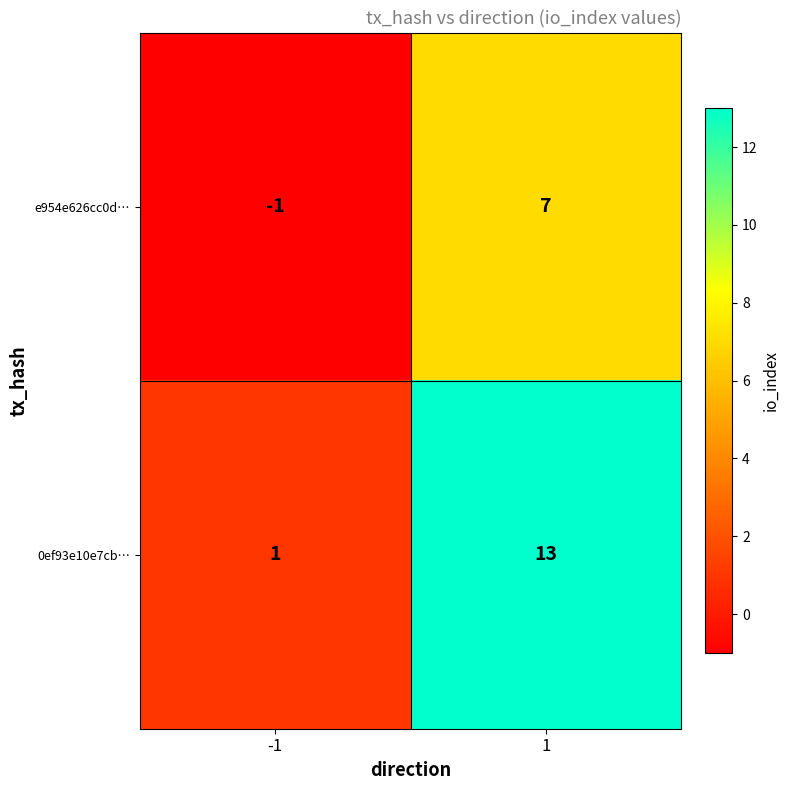

Reading left to right, list all the values displayed in this chart.

e954e626cc0d…: -1	7
0ef93e10e7cb…: 1	13